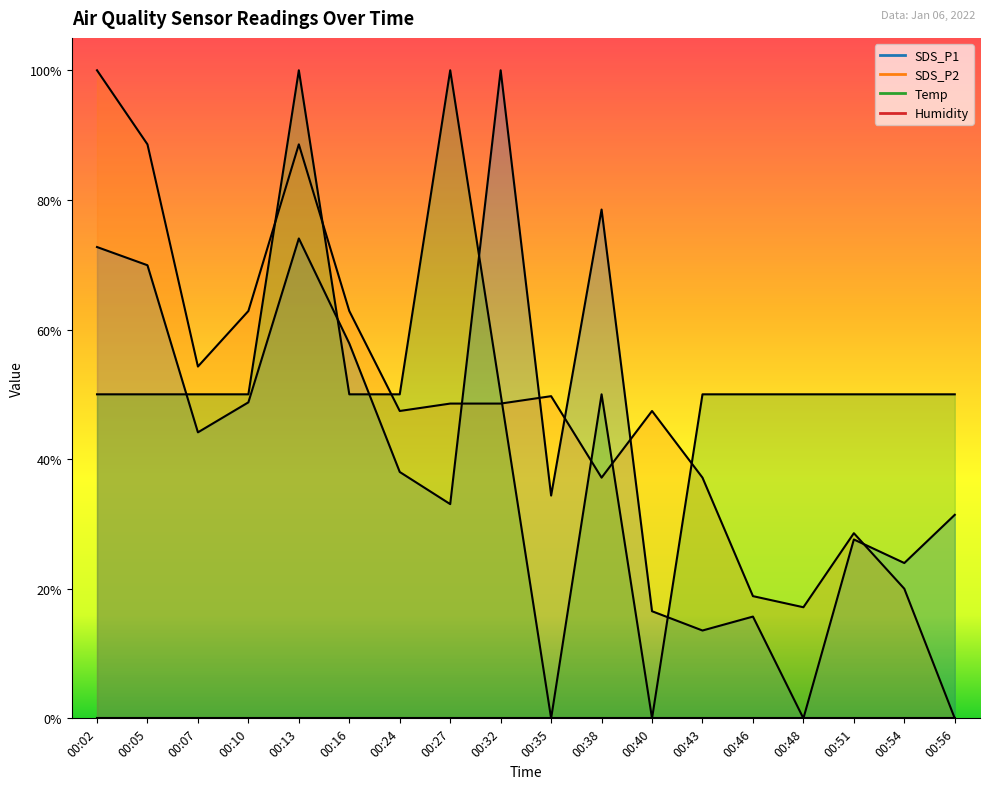

How many interior local valleys does the SDS_P1 series have?

6